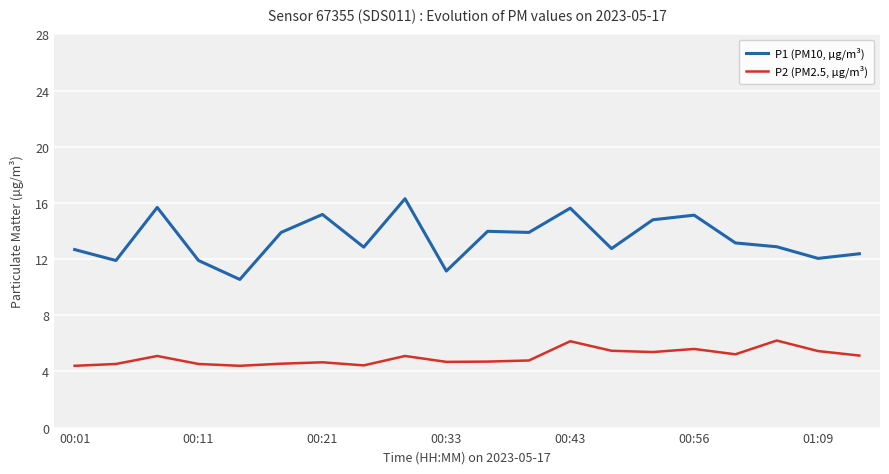

True or false: P1 (PM10, µg/m³) and P2 (PM2.5, µg/m³) cross at least once.

False